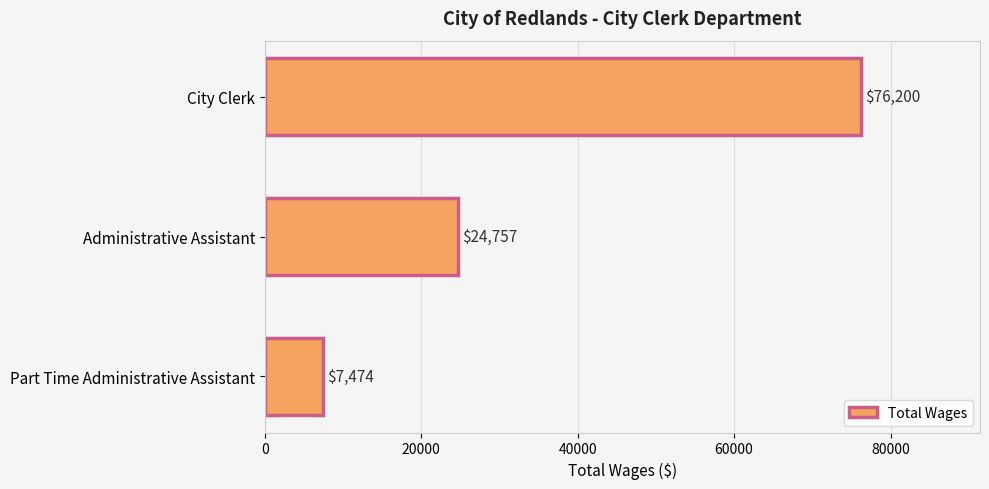

What is the approximate value at City Clerk, to the nearest 100?

76200